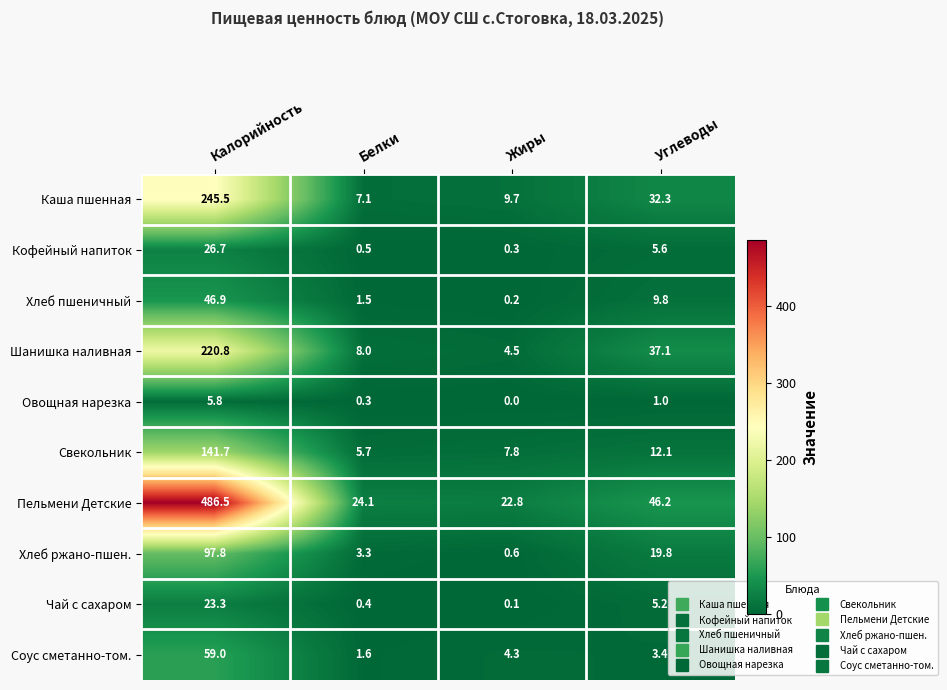

Which label corresponds to the largest value in the chart?

Калорийность